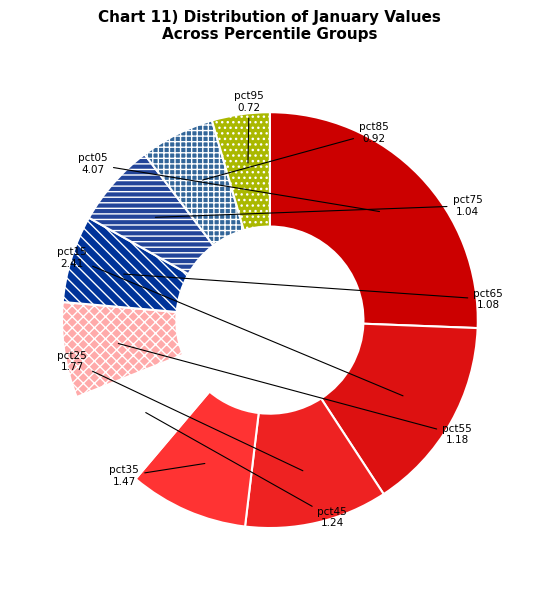

Which has a higher value, pct95 or pct15?

pct15